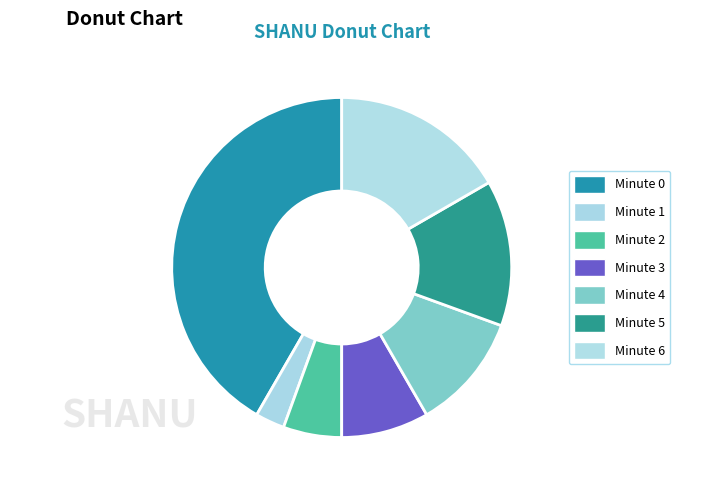

What percentage is the Minute 6 slice, to the nearest percent?

17%